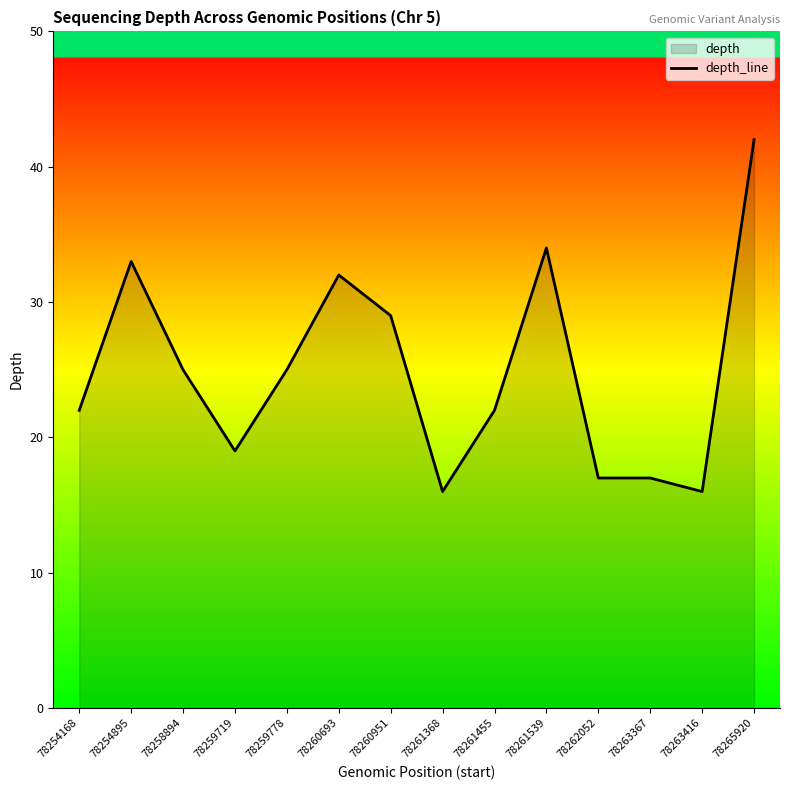

How many points are lower than both their immediate neighbors (excluding endpoints)?

3